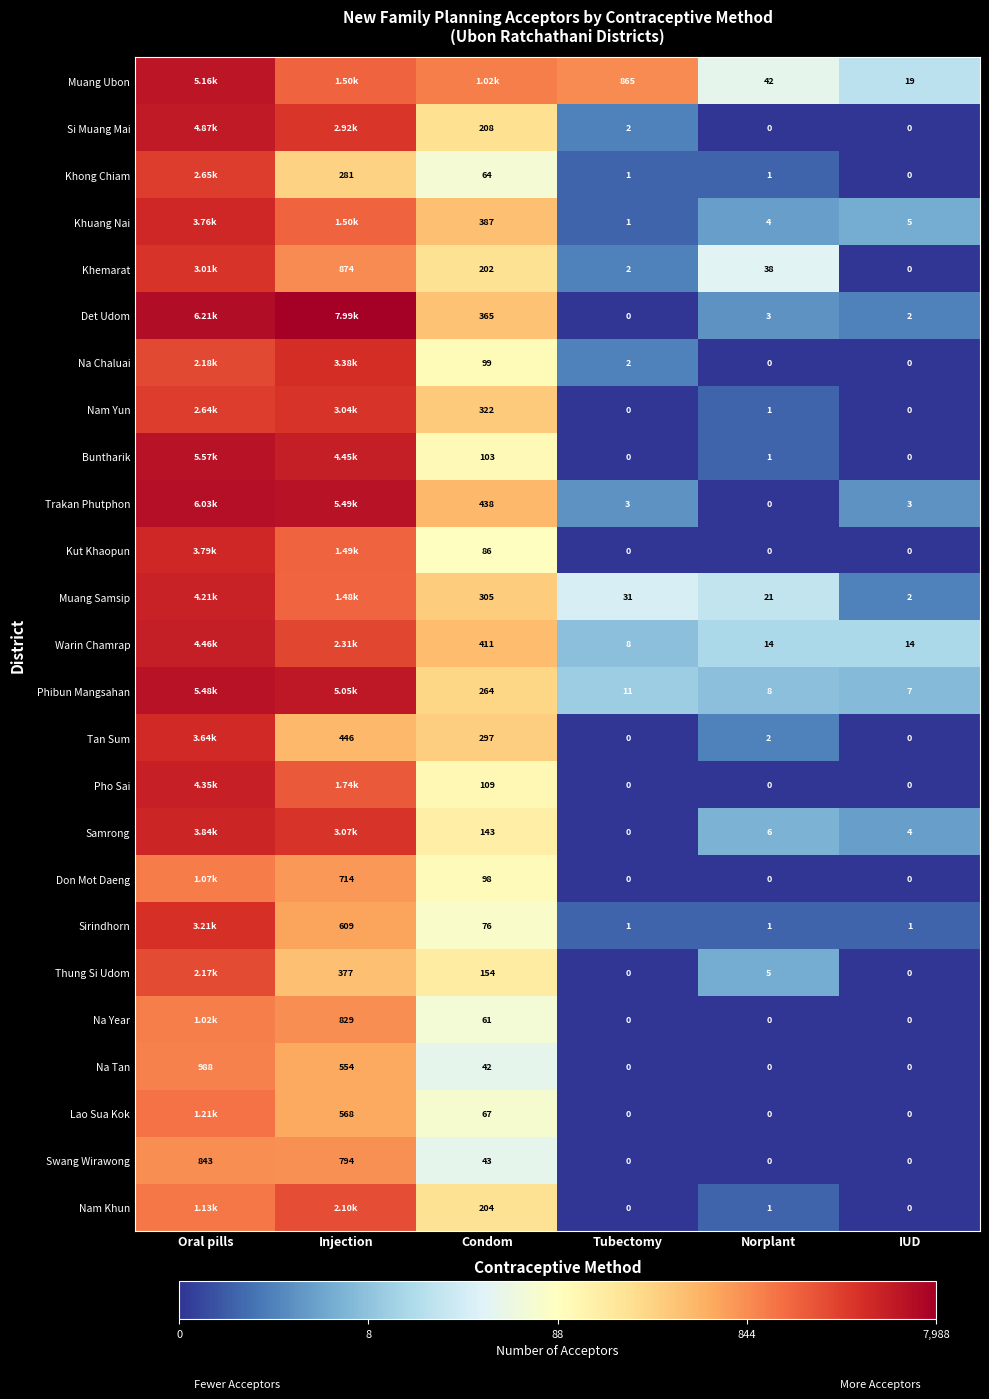

Where does the Na Tan series first go above 42?

Oral pills